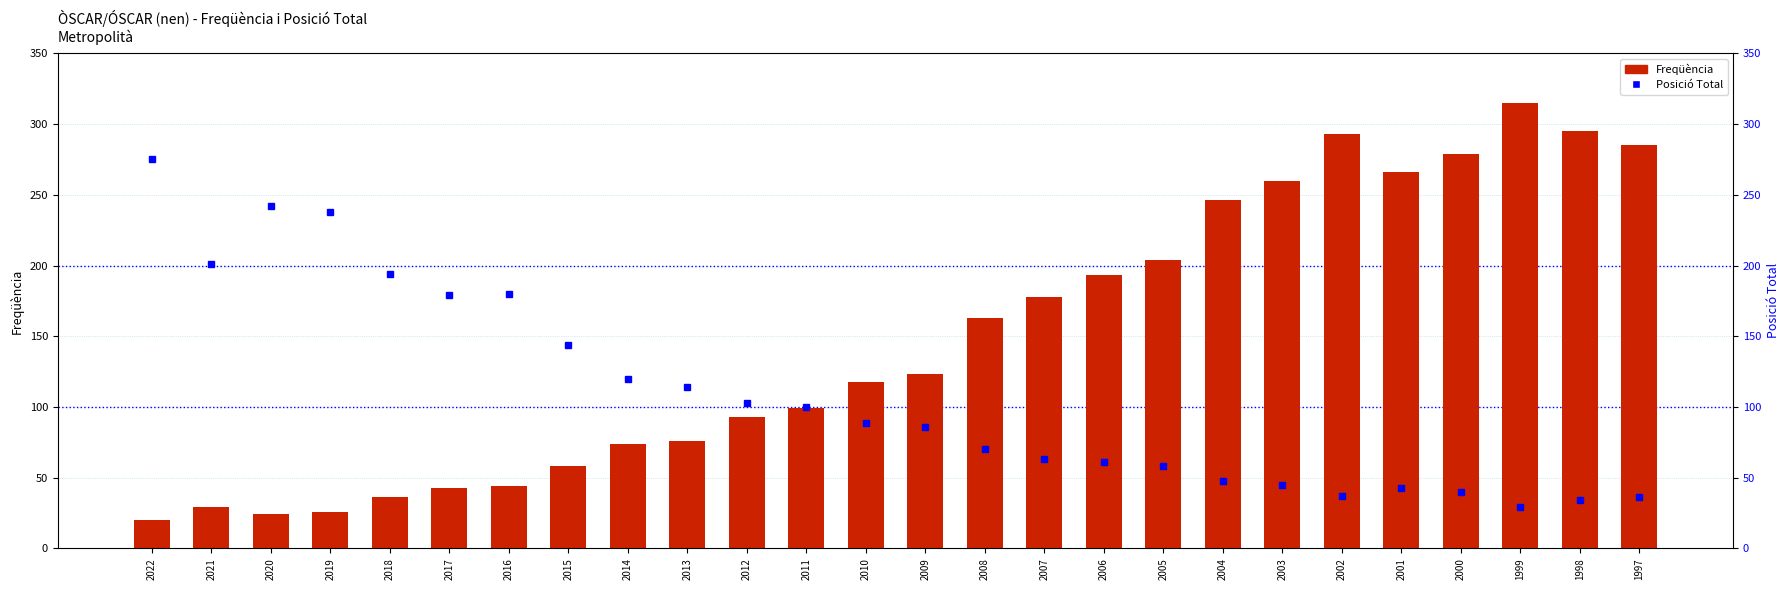

What is the difference between the Posició Total values at 2009 and 1998?

52